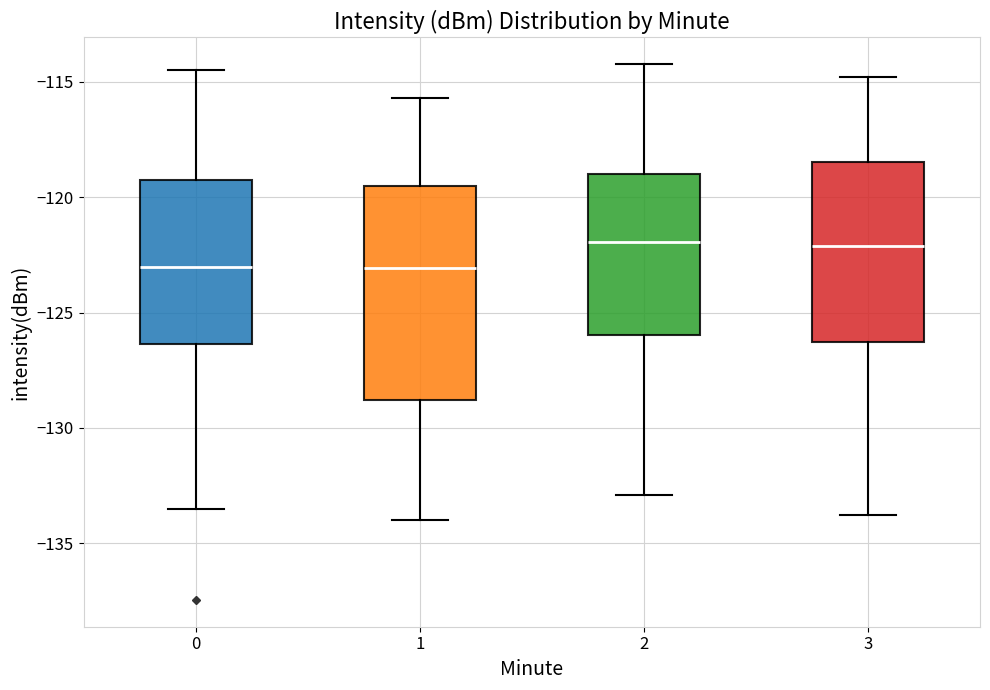

Where is the lower edge of the box at x = 1 on the y-axis? The values are not printed on the chart, so give them approximately, as read against the axis.

-129.0